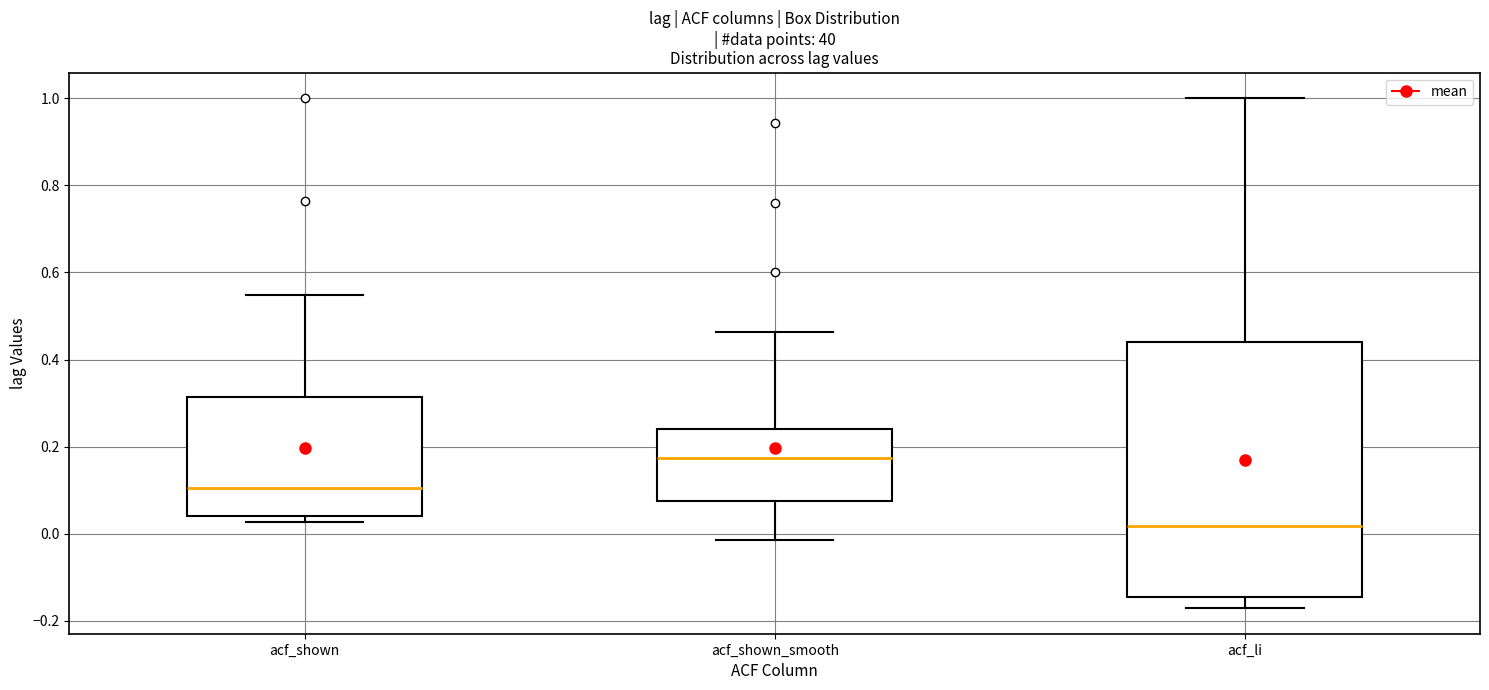

Which box's median line is the lowest?

acf_li